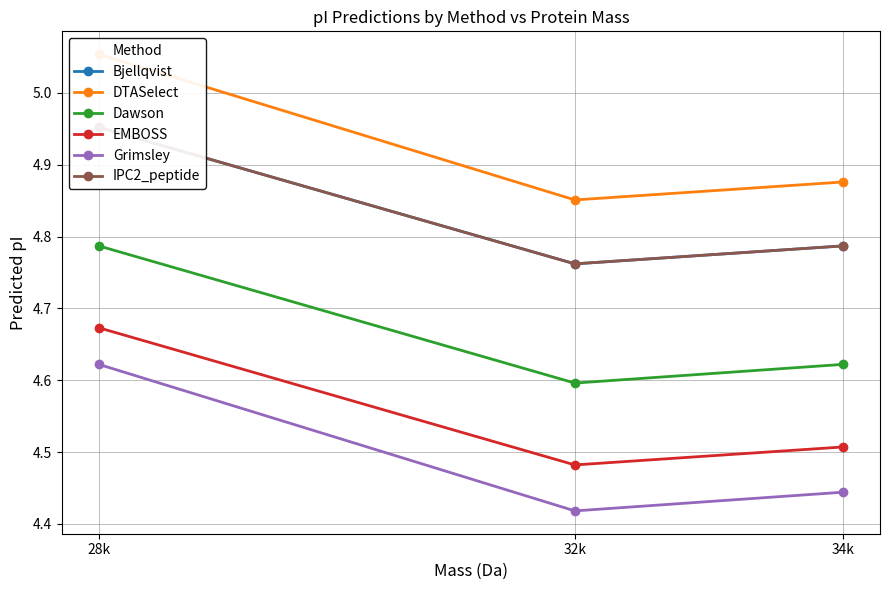

At which label is Dawson closest to 4?

32k